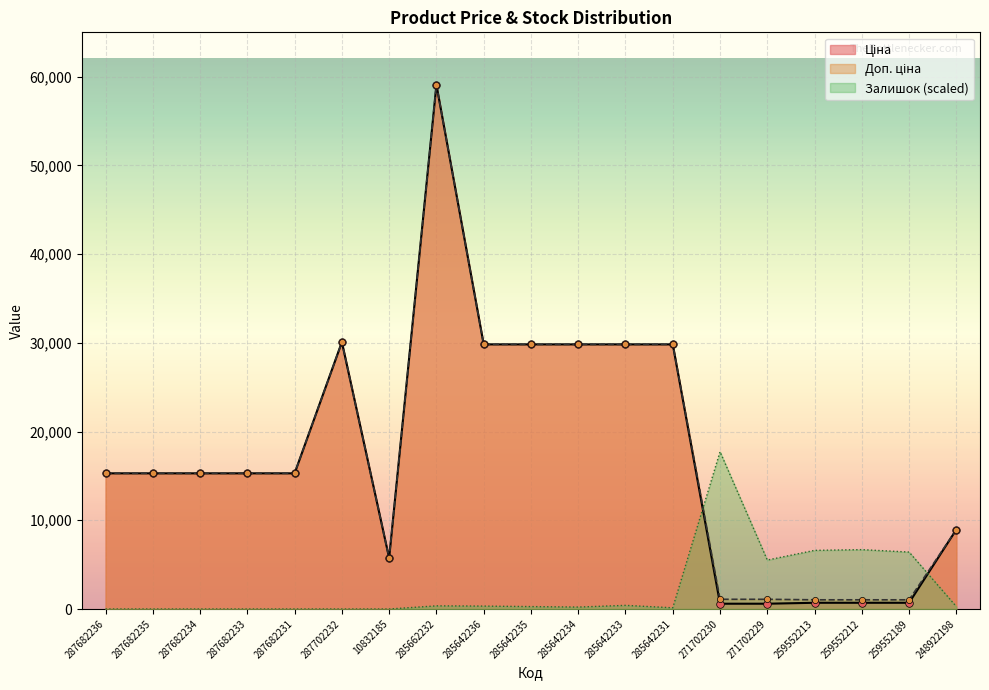

What are all the series names shown in the legend?

Ціна, Доп. ціна, Залишок